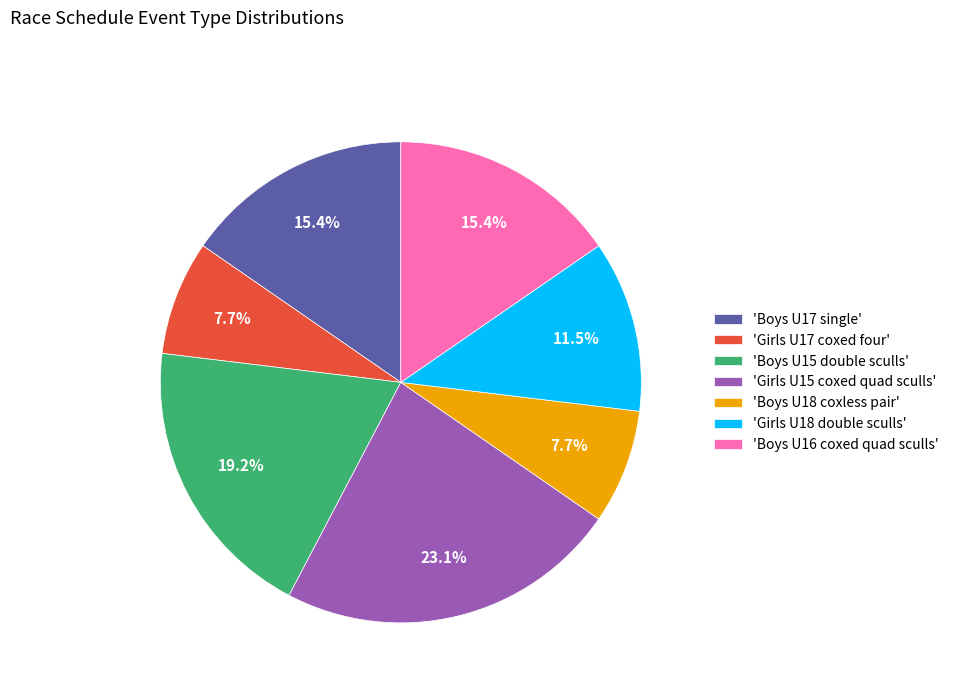

Combined, do 'Girls U15 coxed quad sculls' and 'Boys U15 double sculls' account for over 50%?

No